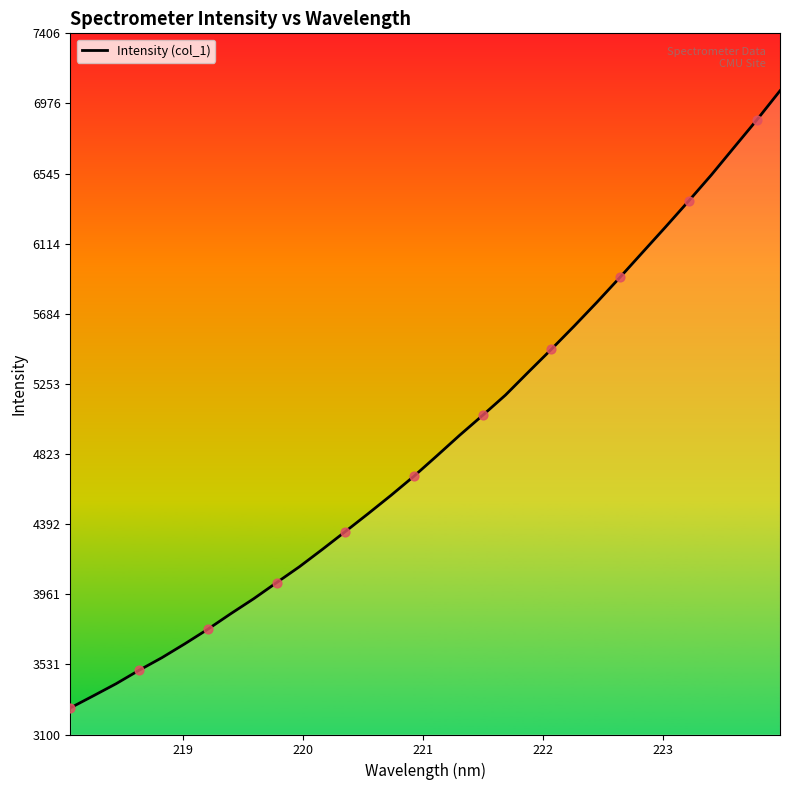

What is the difference between the maximum and minimum values?

3790.3